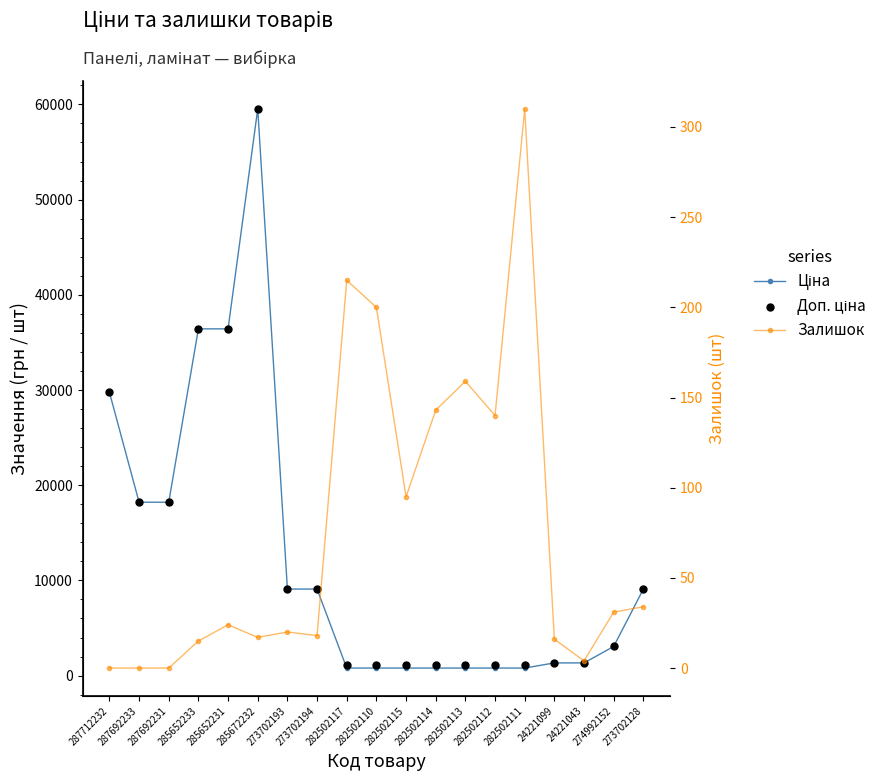

Which series has the largest total across all categories?

Доп. ціна